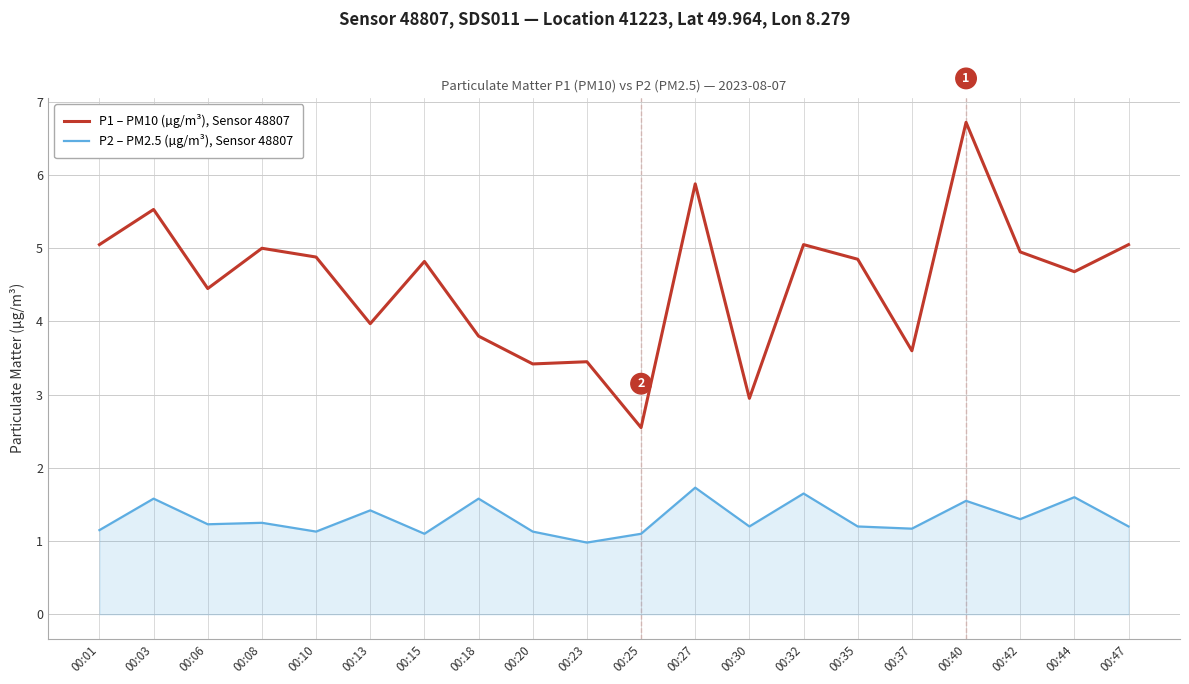

At which category does P2 – PM2.5 (µg/m³), Sensor 48807 reach its first local peak?

00:03